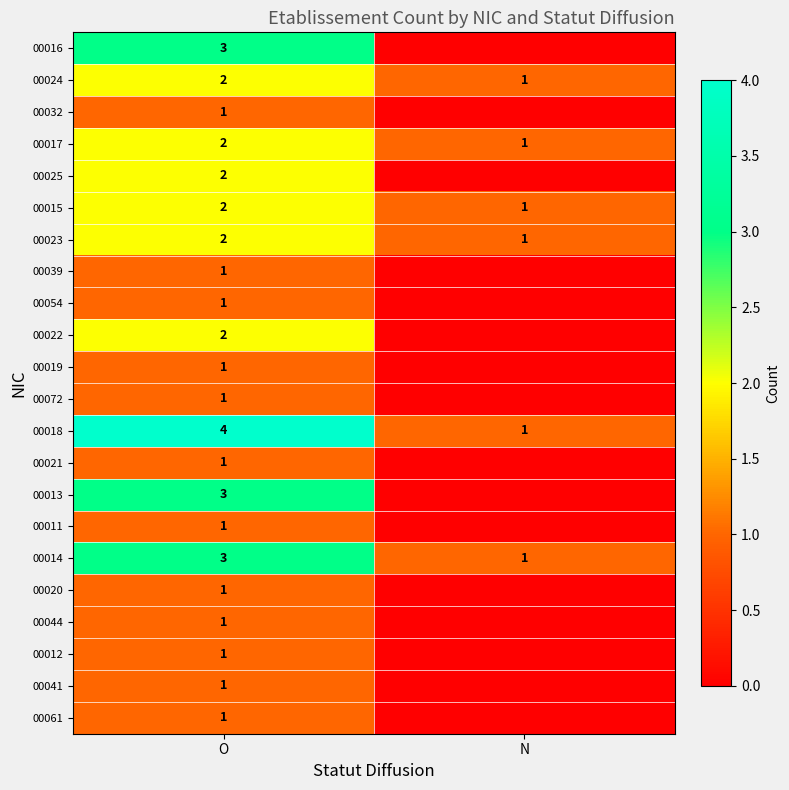

What is the total value across all series at N?

6